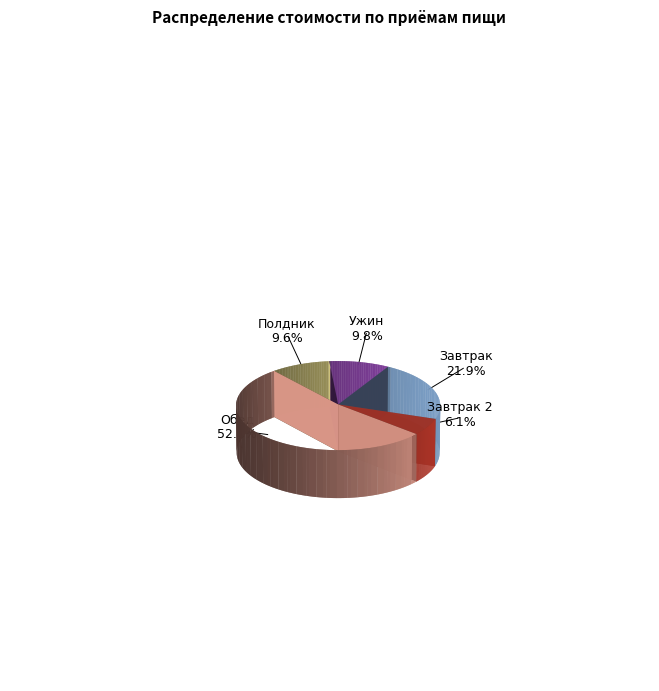

What is the smallest slice in the pie chart?

Завтрак 2